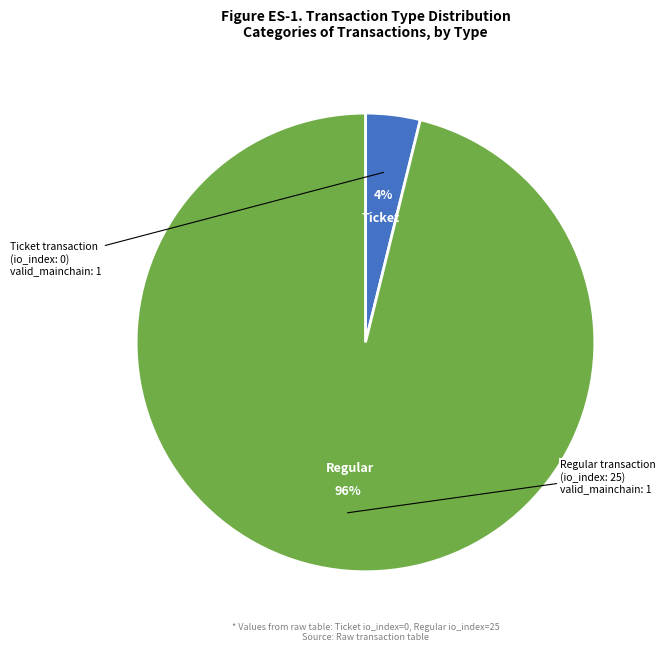

Is the sum of Ticket and Regular greater than half?

Yes